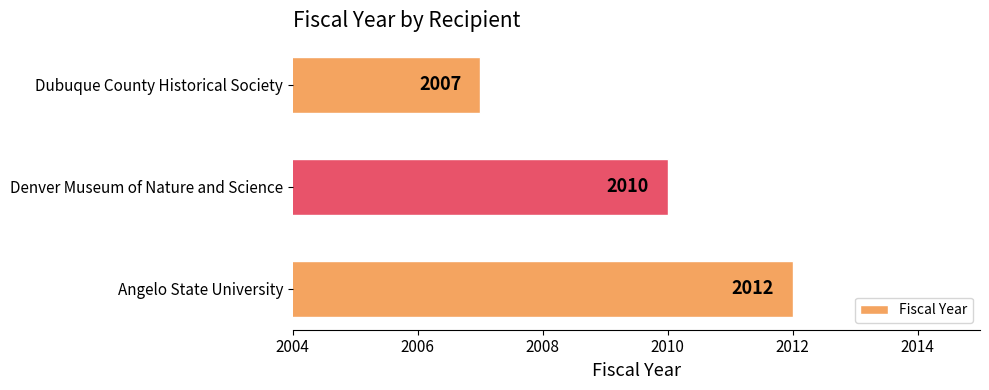

Reading top to bottom, extract all data points from this chart.

Dubuque County Historical Society=2007	Denver Museum of Nature and Science=2010	Angelo State University=2012